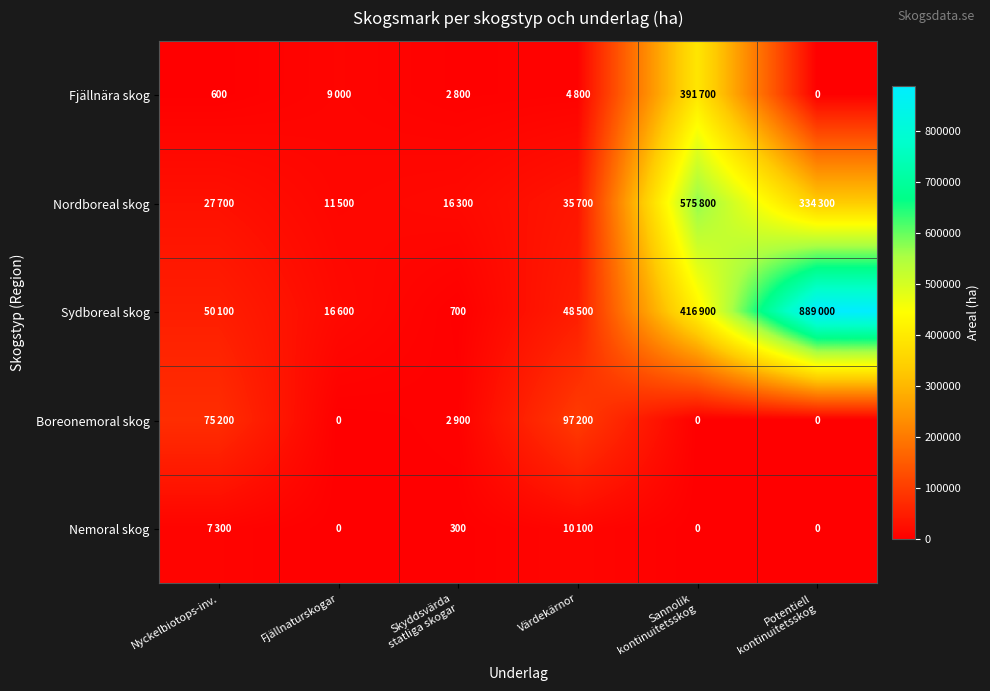

Between Fjällnaturskogar and Potentiell
kontinuitetsskog, which is larger?

Fjällnaturskogar